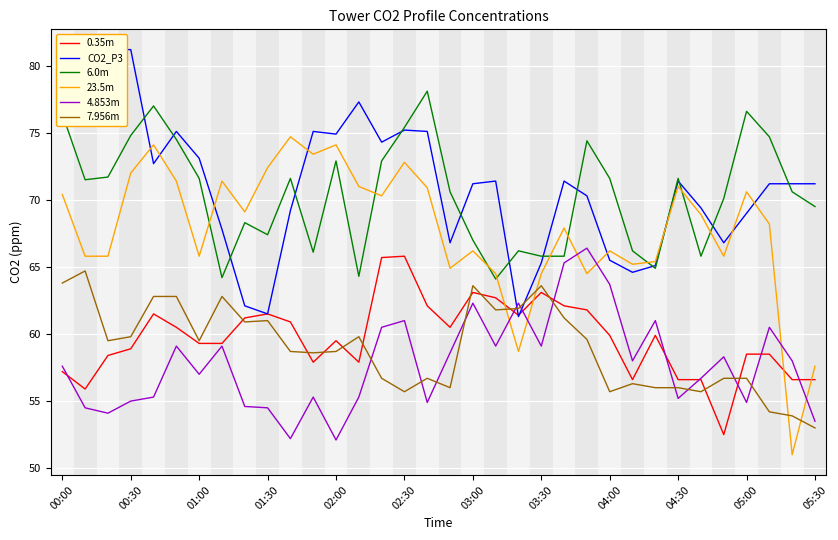

Is it true that 0.35m equals 88.8 at 23?

False